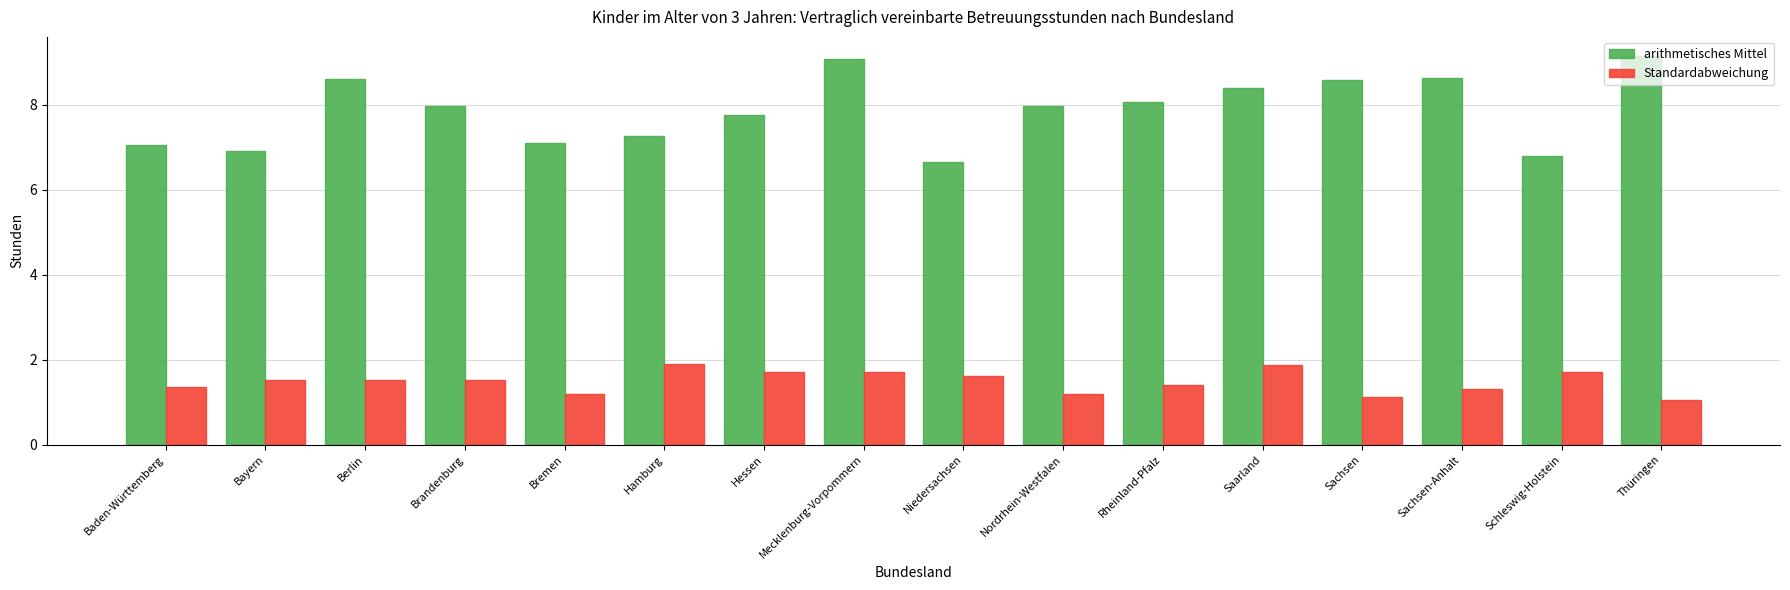

Which series has the largest range (max minus min)?

arithmetisches Mittel